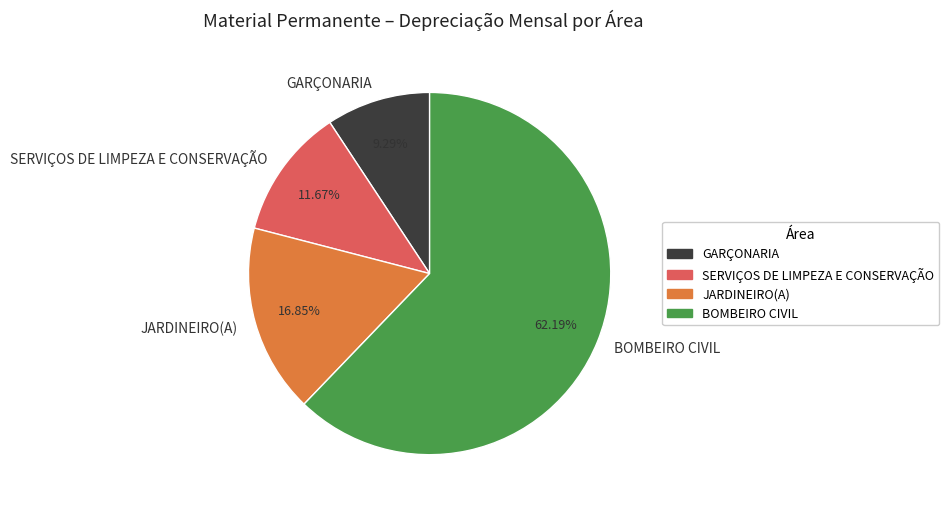

The BOMBEIRO CIVIL slice represents 62% of the pie. True or false?

True